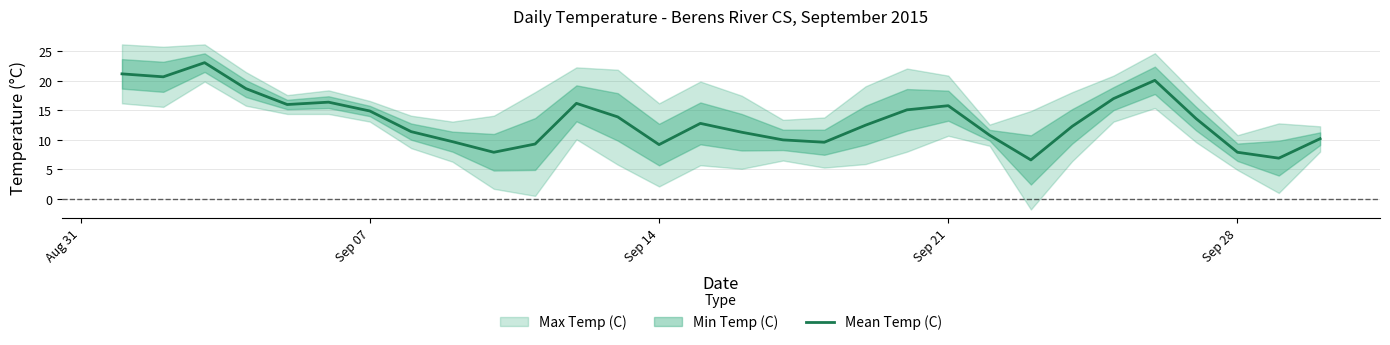

What is the average value?

13.4